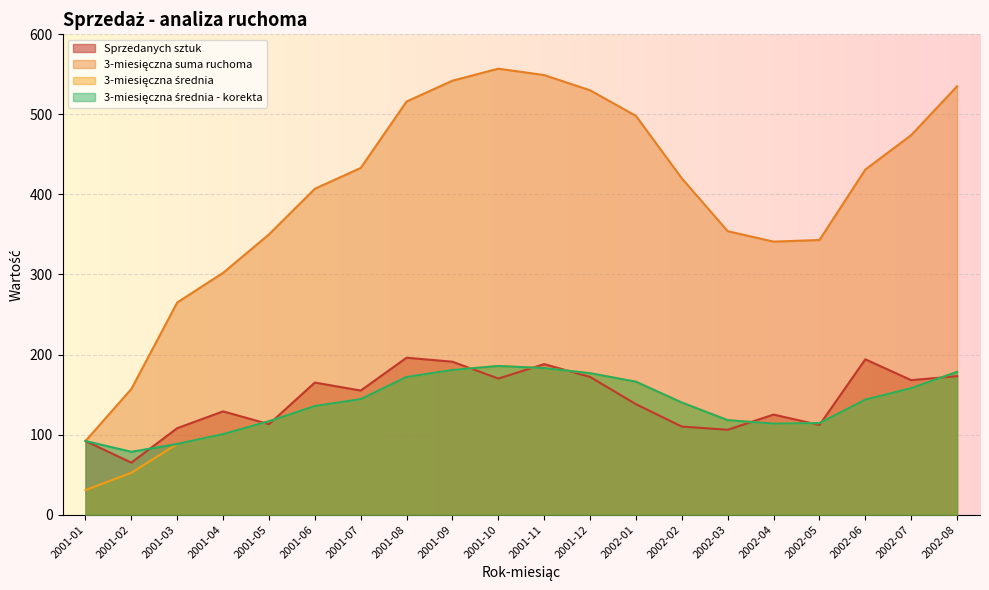

At which label does Sprzedanych sztuk first exceed 155?

2001-06